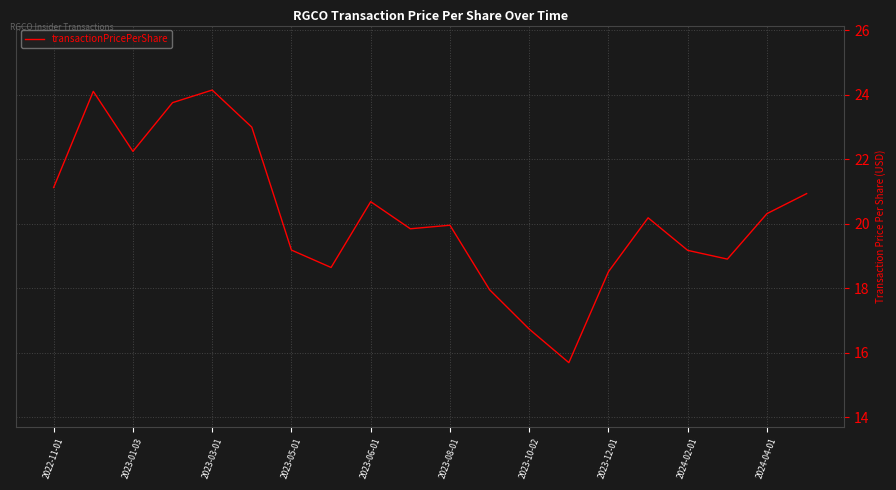

What is the minimum value shown in the chart?

15.7